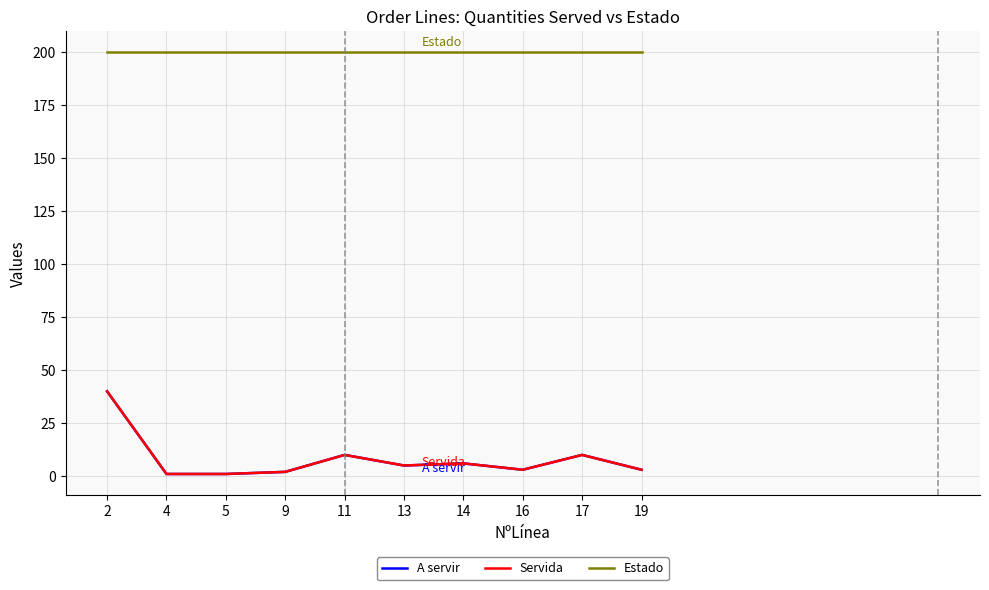

What is the difference between the maximum and minimum values in the Servida series?

39